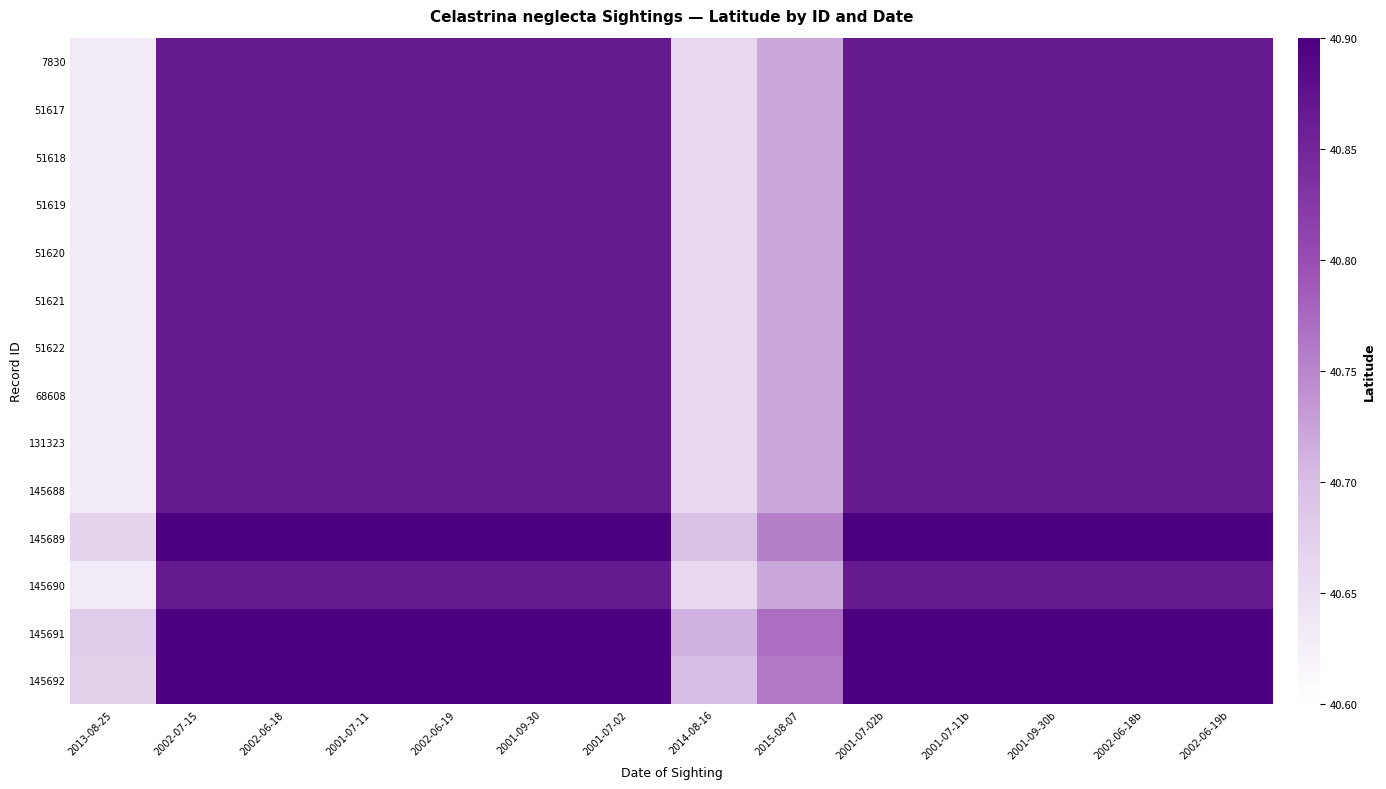

Count the number of categories in the chart.

14